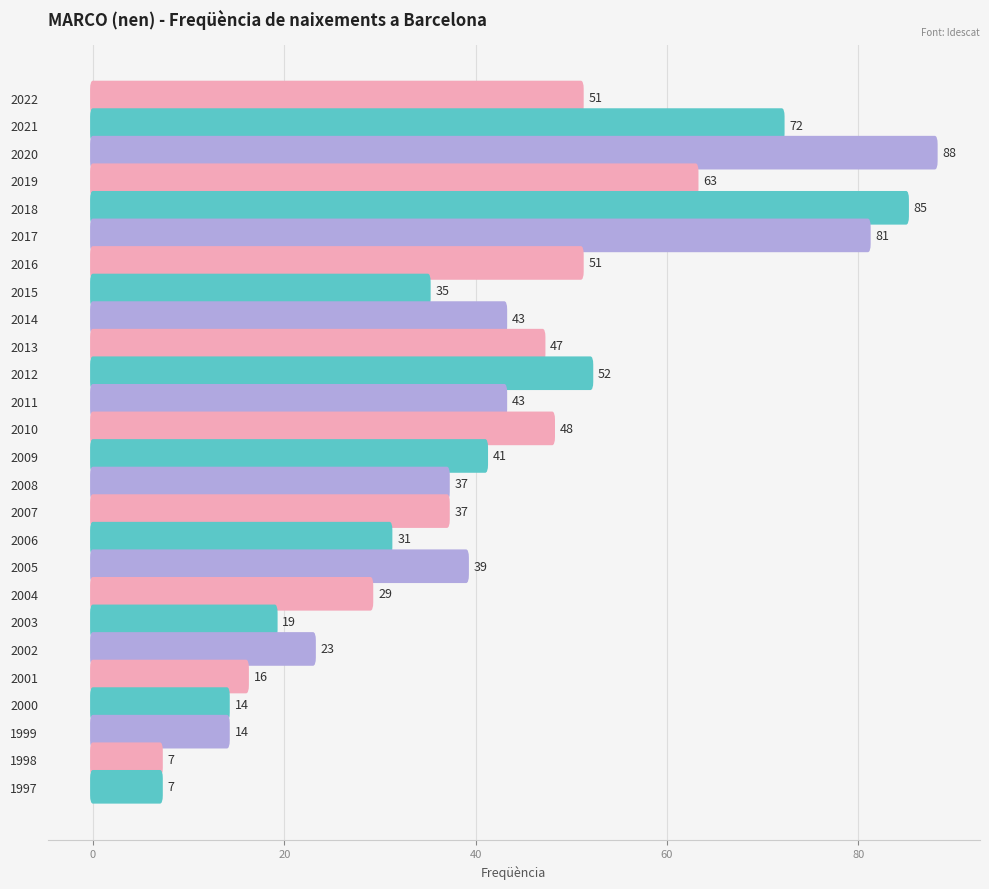

Reading right to left, extract all data points from this chart.

7	7	14	14	16	23	19	29	39	31	37	37	41	48	43	52	47	43	35	51	81	85	63	88	72	51